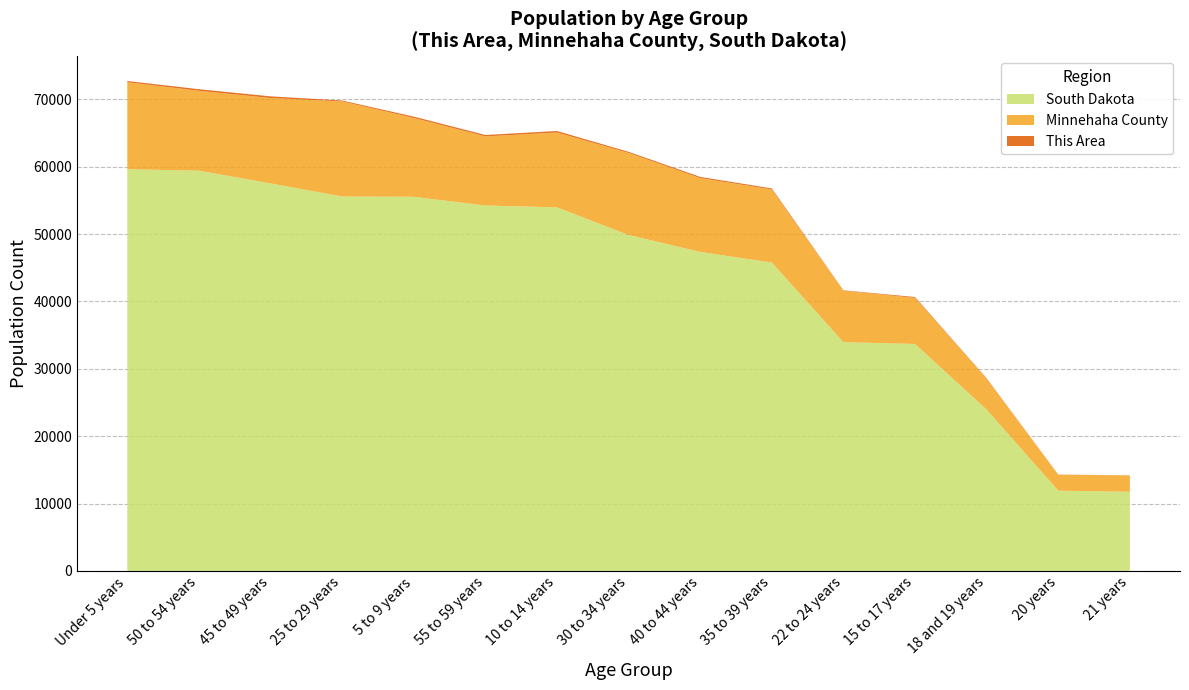

What is the difference between the maximum and minimum values in the South Dakota series?

47882